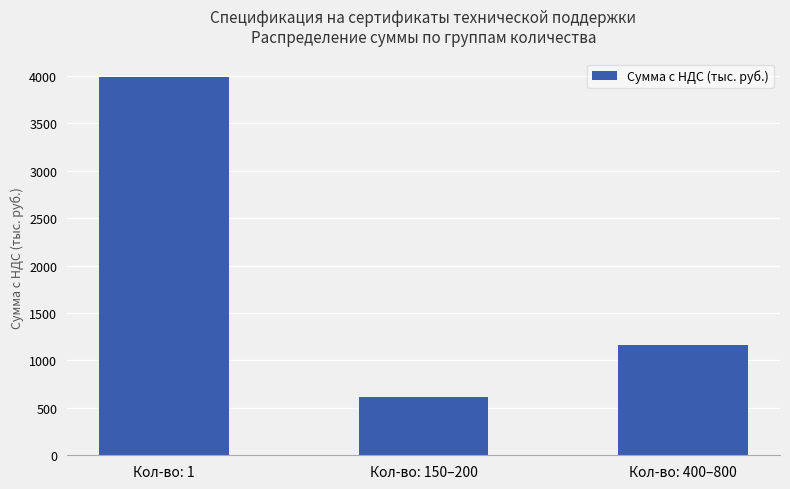

Reading left to right, list all the values displayed in this chart.

Кол-во: 1=3986.9	Кол-во: 150–200=610.0	Кол-во: 400–800=1165.0